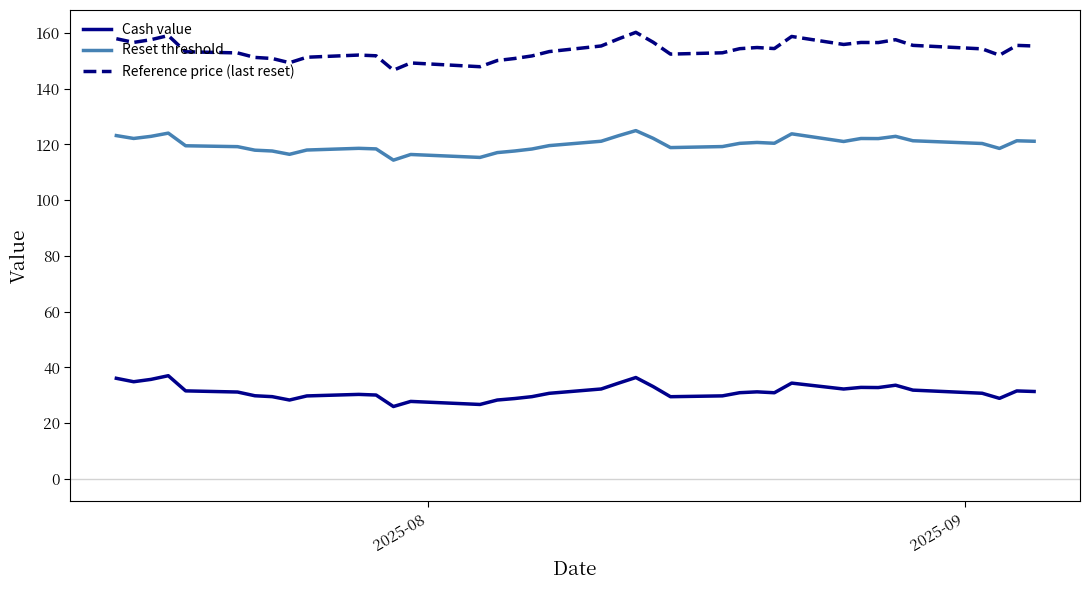

List the series in order of their peak value, highest first.

Reference price (last reset), Reset threshold, Cash value